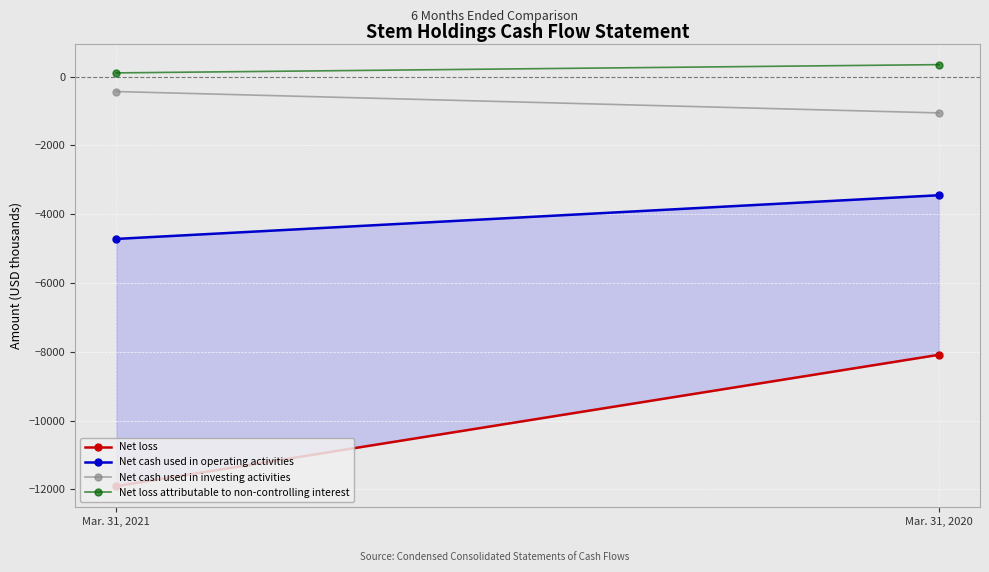

What is the maximum value shown in the chart?

345